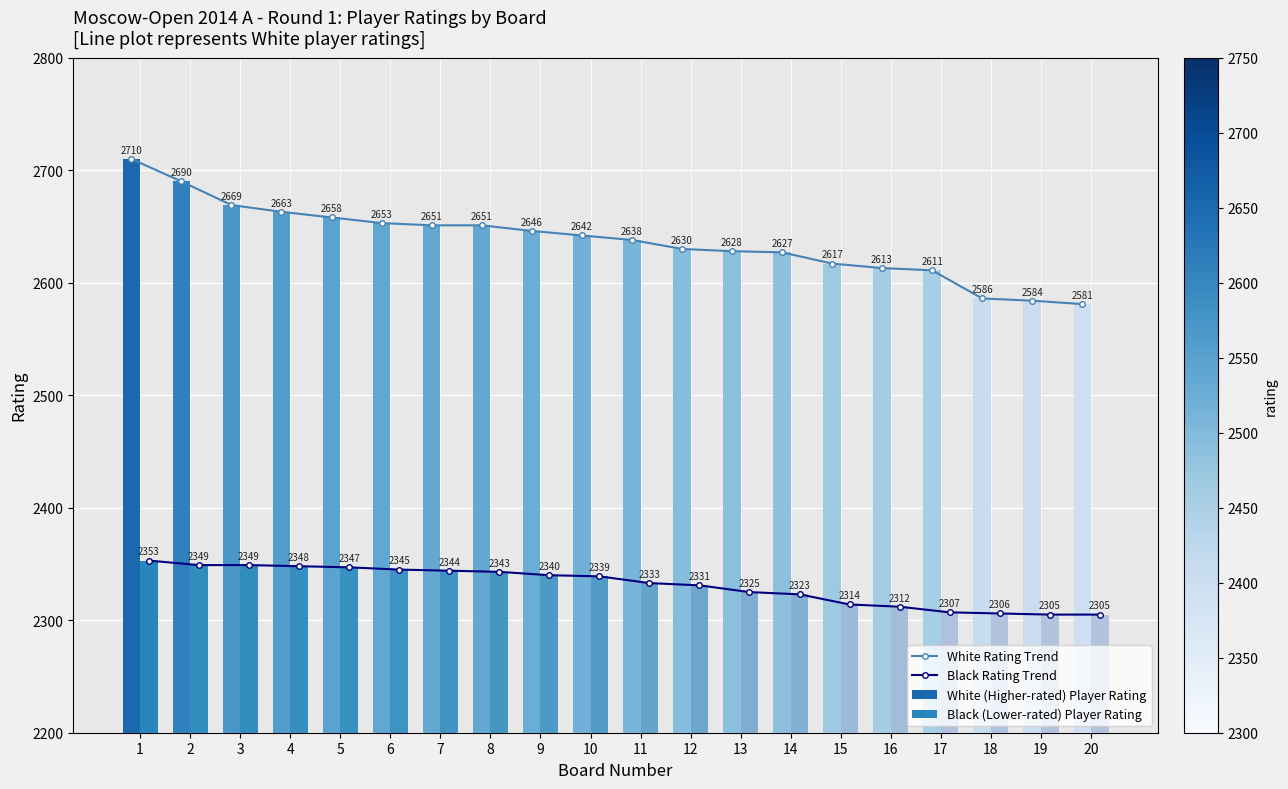

At 4, list the series in order from largest to smallest.

White Rating Trend, White (Higher-rated) Player Rating, Black Rating Trend, Black (Lower-rated) Player Rating